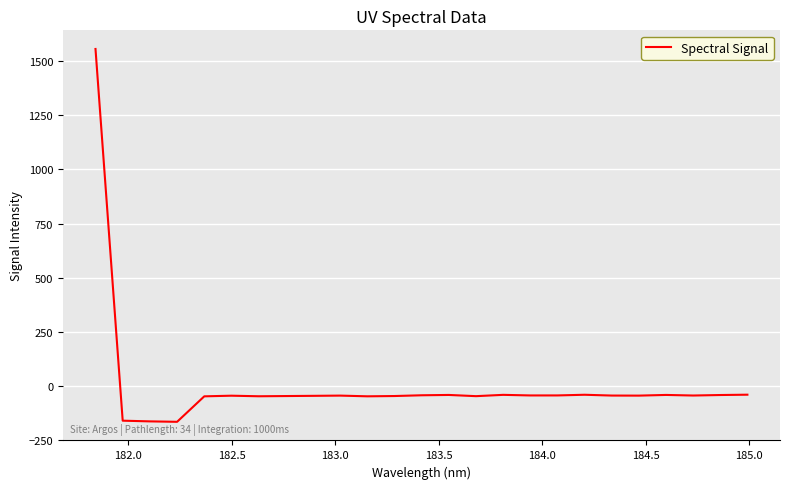

What is the smallest value displayed?

-164.6